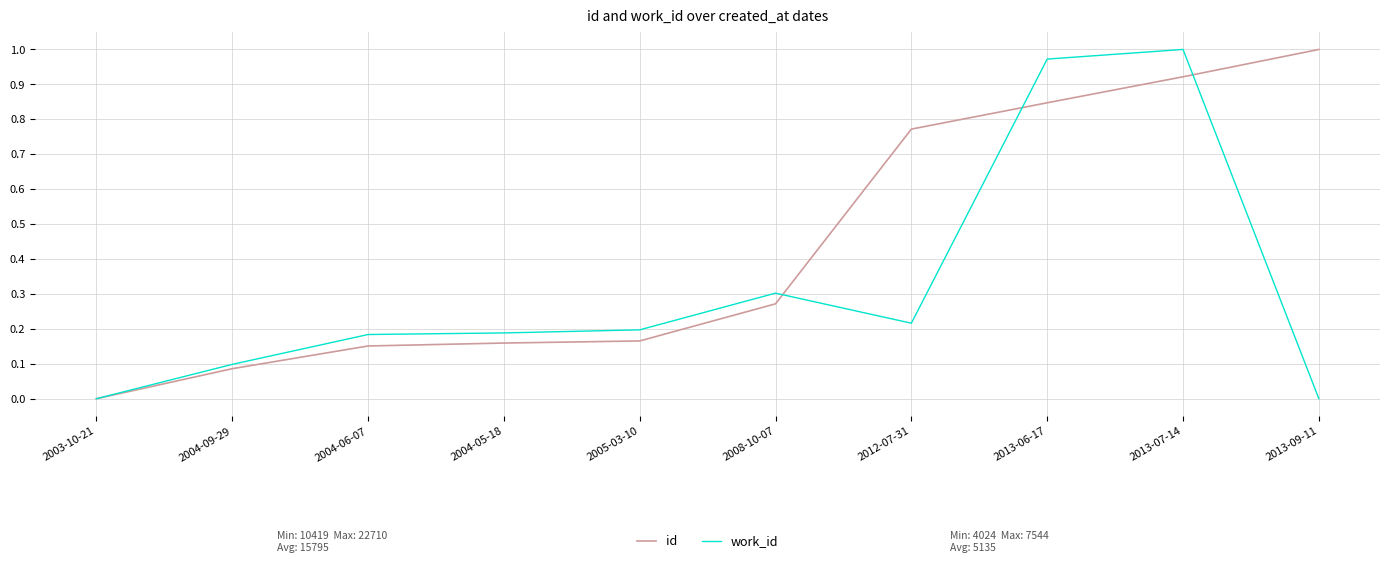

Rank the series at 2013-06-17 from lowest to highest value.

id, work_id